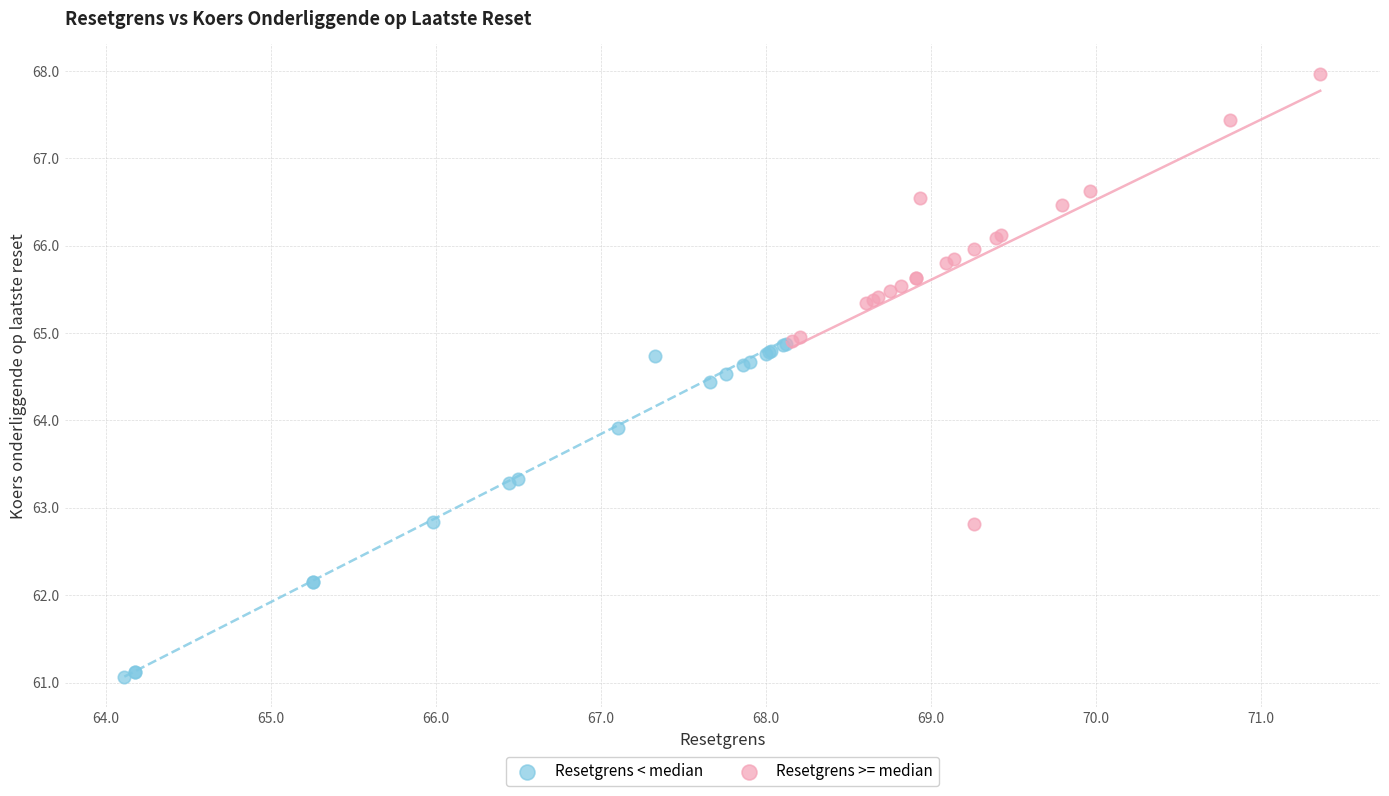

Which series contains the highest Y value?

Resetgrens >= median